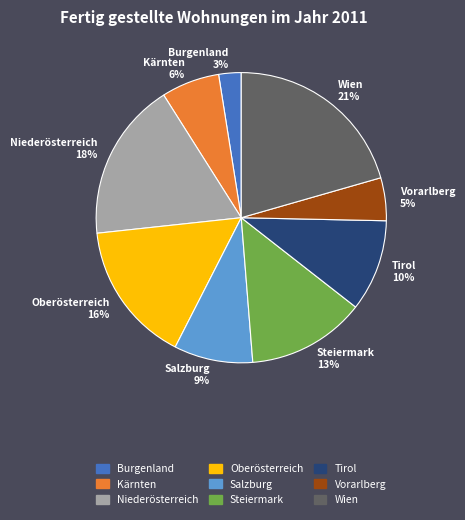

Approximately how many times larger is the value at Wien compared to Steiermark?

1.6